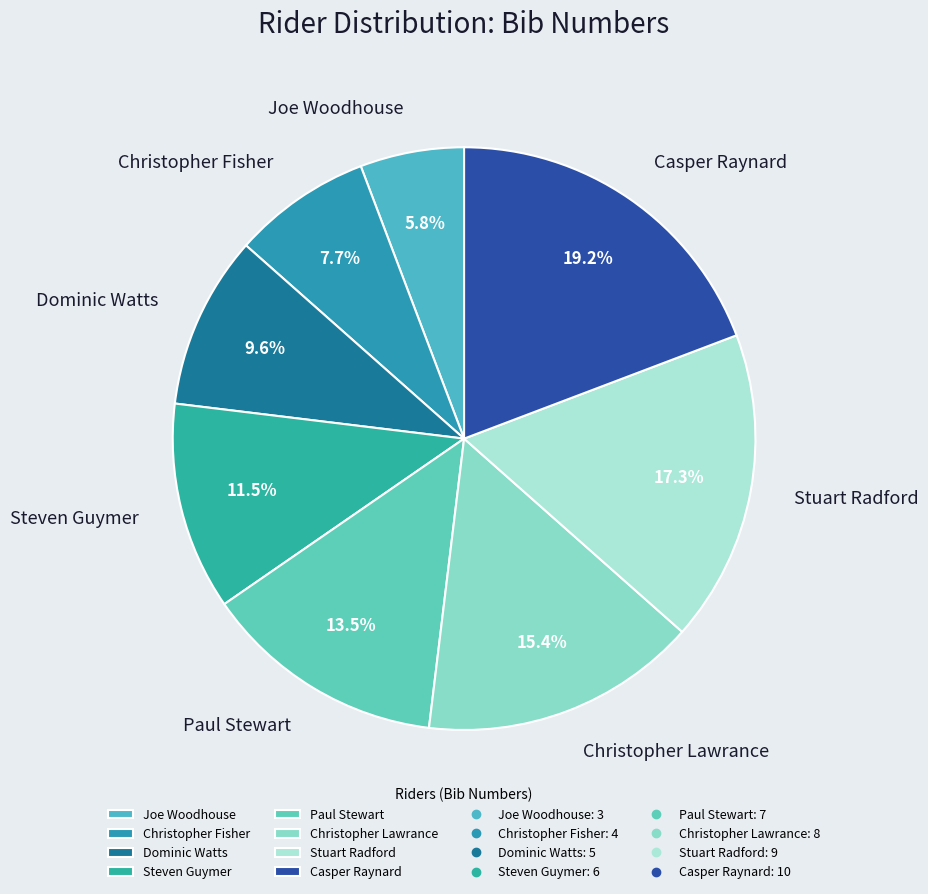

Between Steven Guymer and Casper Raynard, which is larger?

Casper Raynard